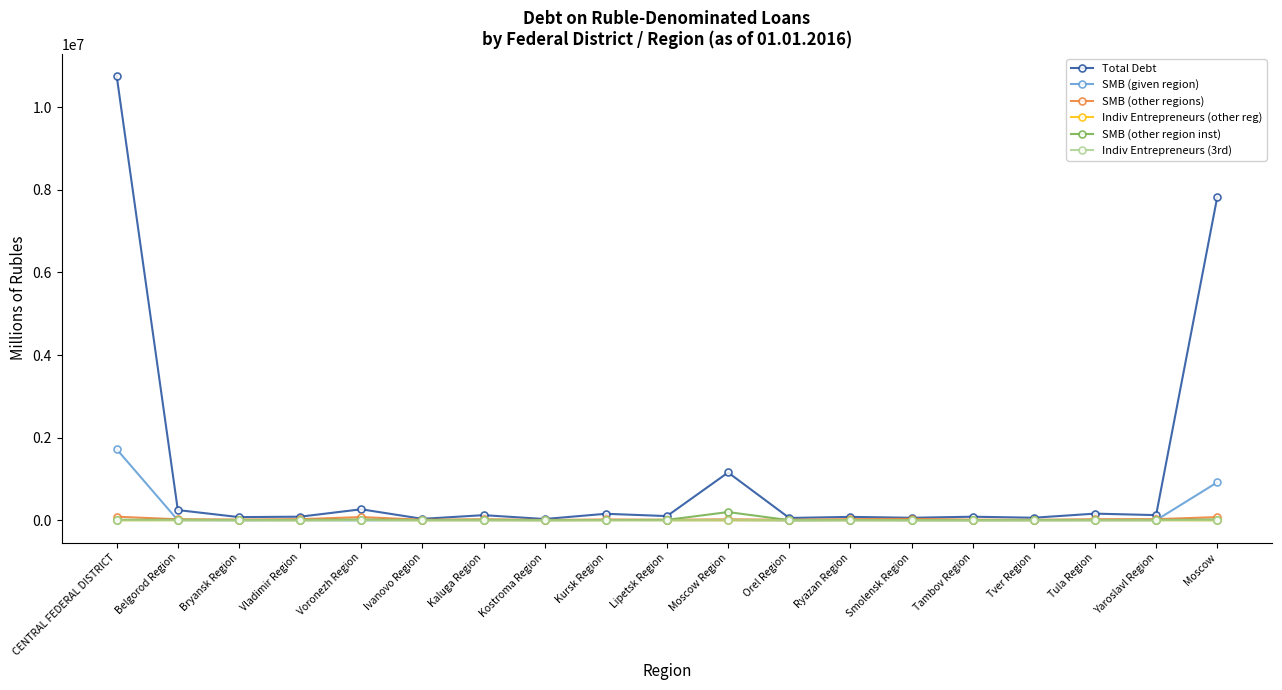

Where does the Indiv Entrepreneurs (3rd) series first go above 883?

Belgorod Region